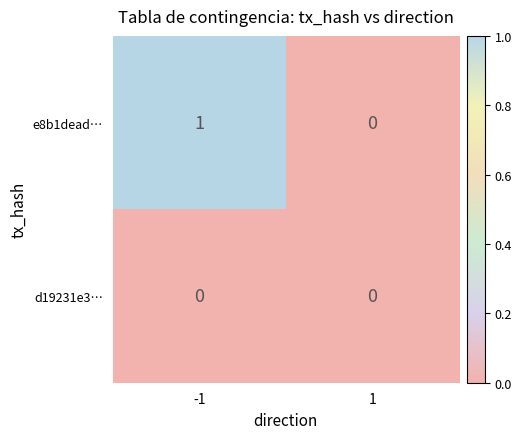

Between -1 and 1, which series saw the biggest shift?

e8b1dead…